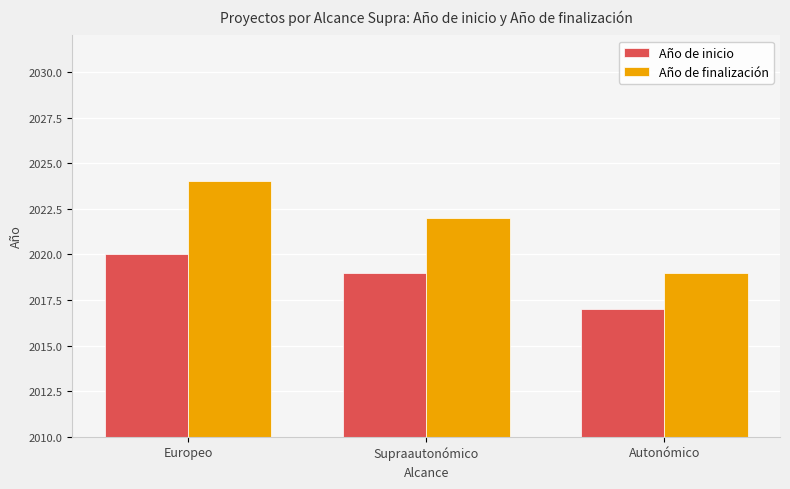

Which series has the largest total across all categories?

Año de finalización